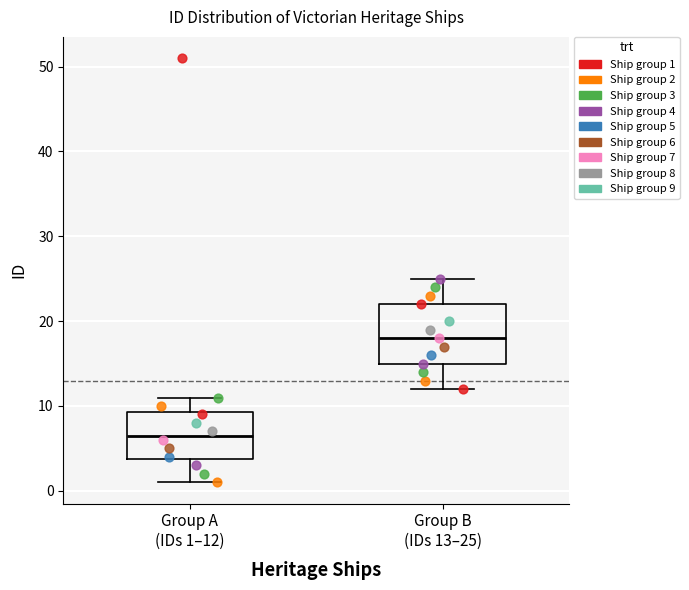

Reading left to right, transcribe this box plot: for each box, give where its median line is, the range the box spans, and where its two whiskers end, as read against the y-axis. The values are not printed on the chart, so give them approximately, as read against the axis.

Group A (IDs 1–12): median 7, box 4 to 9, whiskers 1 to 11
Group B (IDs 13–25): median 18, box 15 to 22, whiskers 12 to 25